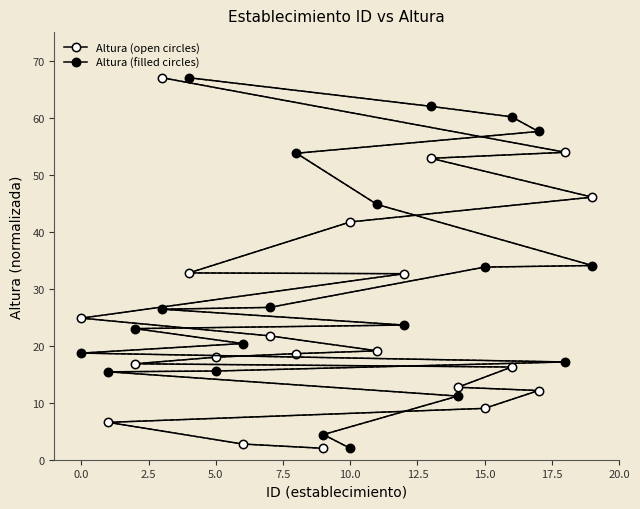

The value of Altura (open circles) at 11 is 6.2. True or false?

False